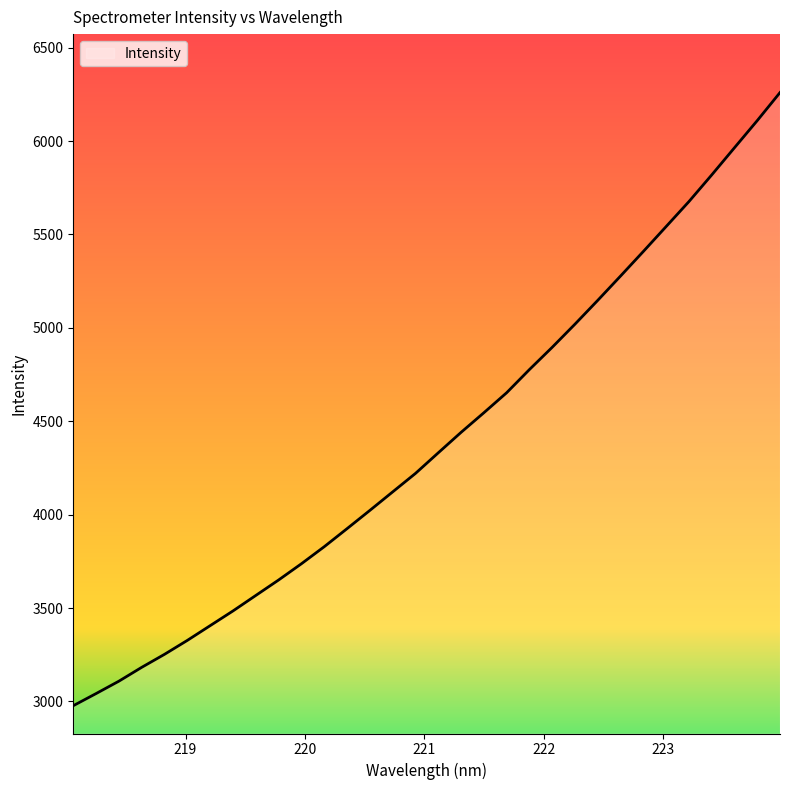

What is the difference between the maximum and minimum values?

3282.7